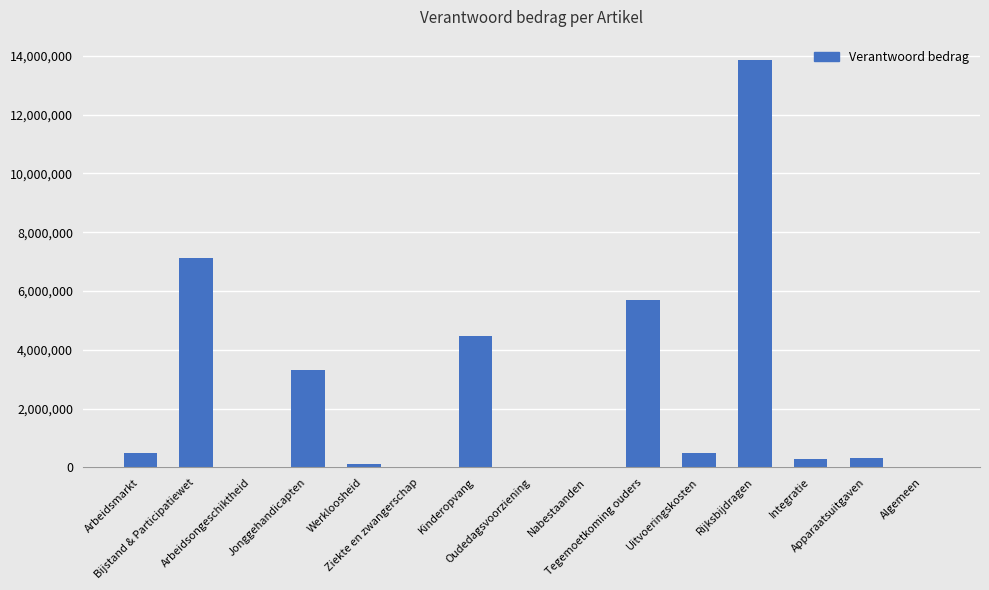

Where is the data nearest to the value 6927957?

Bijstand & Participatiewet